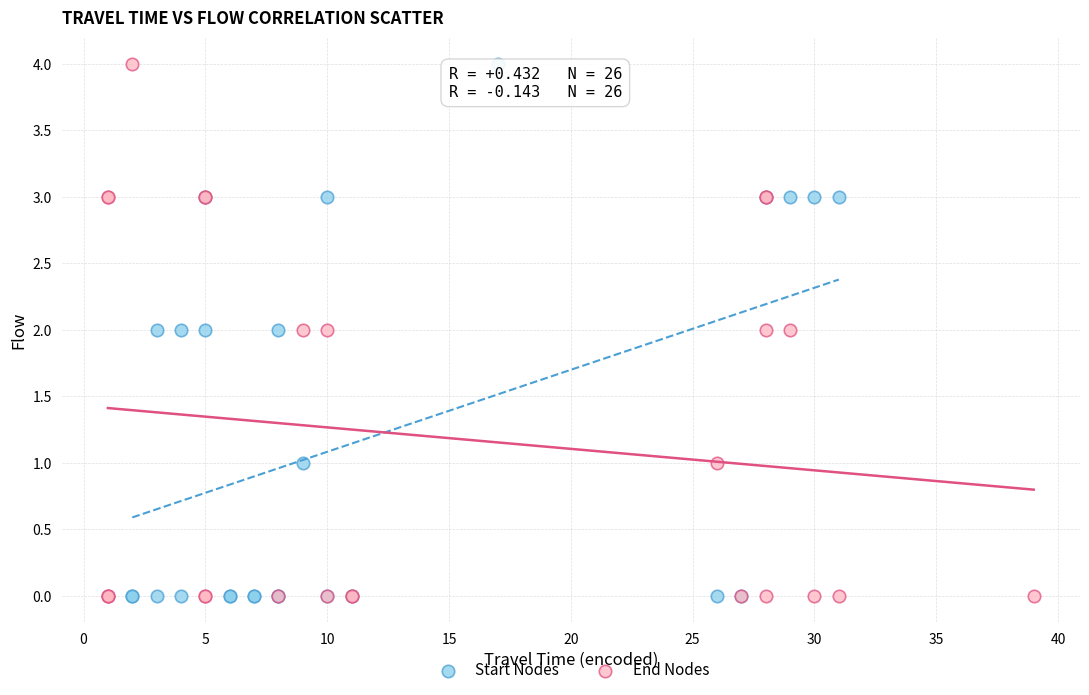

What are all the series names shown in the legend?

Start Nodes, End Nodes